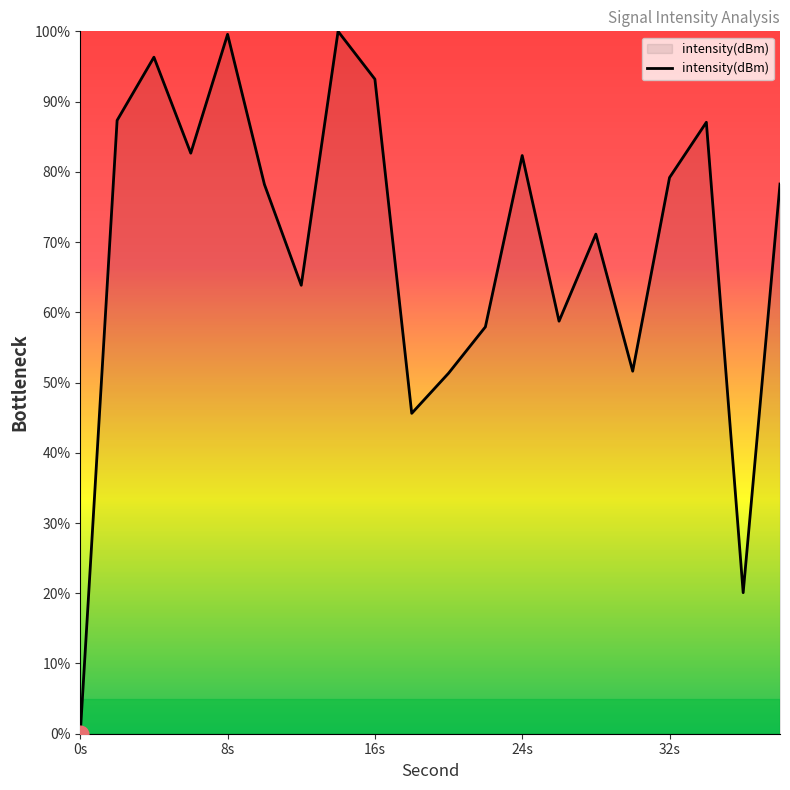

What is the difference between the maximum and minimum values?

100.0